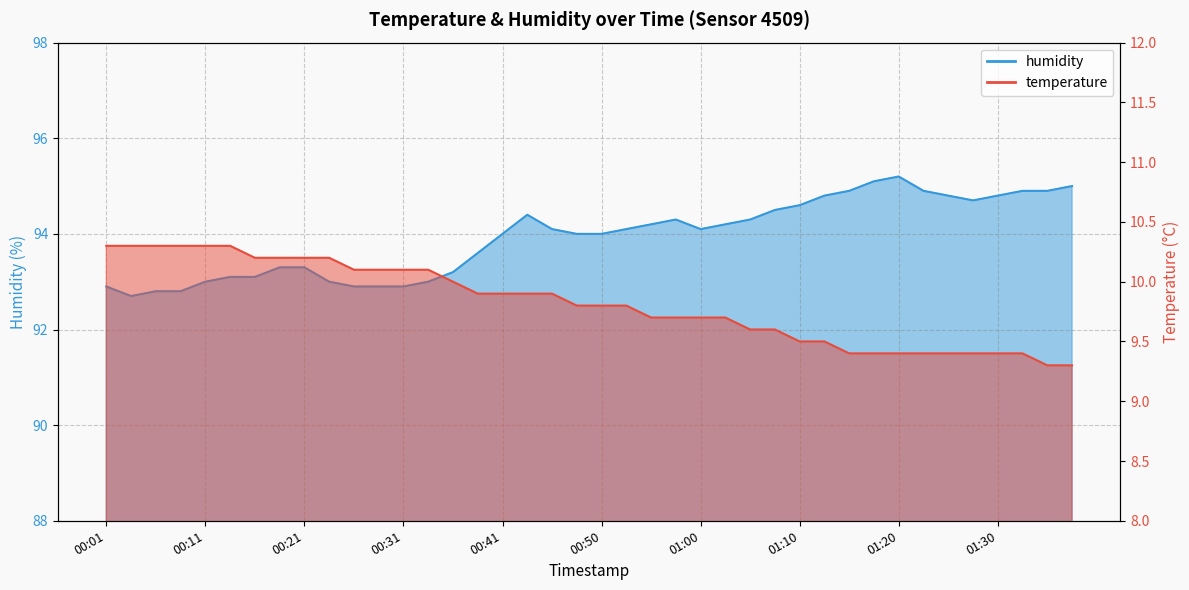

Rank the series by their maximum value, from lowest to highest.

temperature, humidity